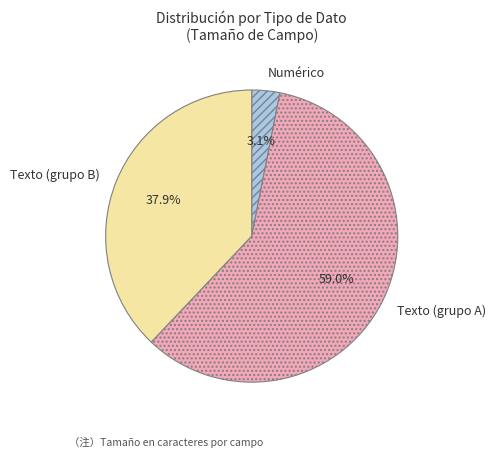

Is there a majority slice in this chart?

Yes